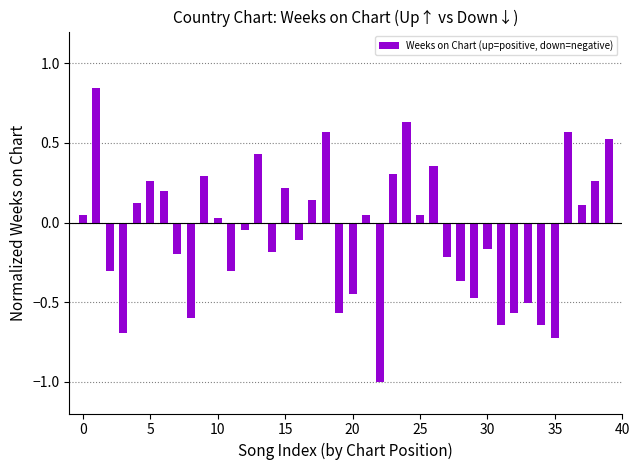

How many data points are above 0?

20